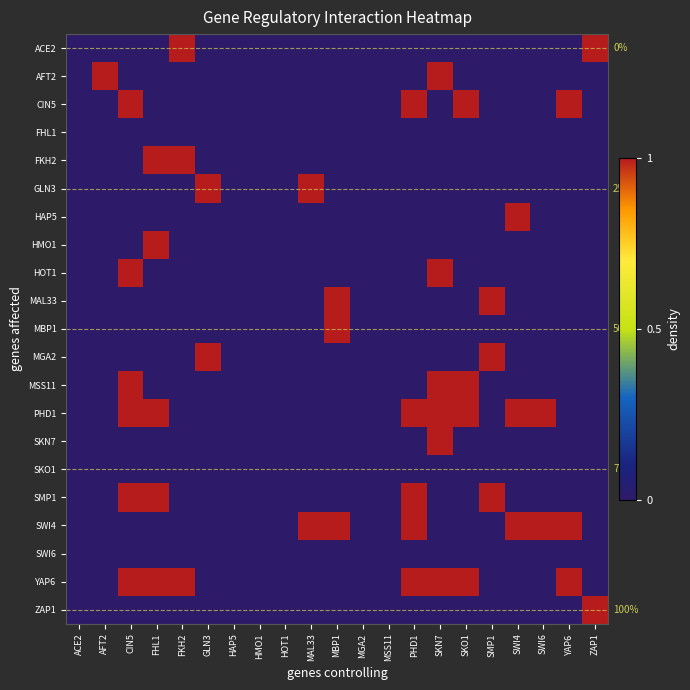

Is it true that SMP1 equals 0 at SKN7?

True